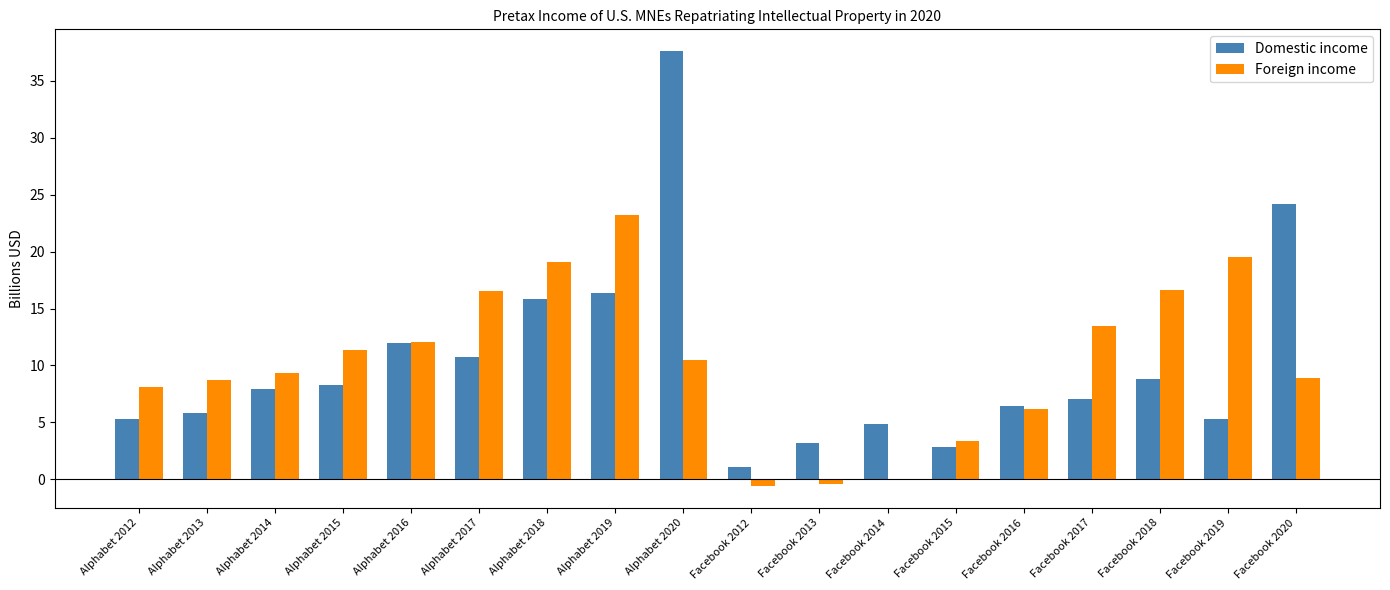

Which series has the widest spread of values?

Domestic income